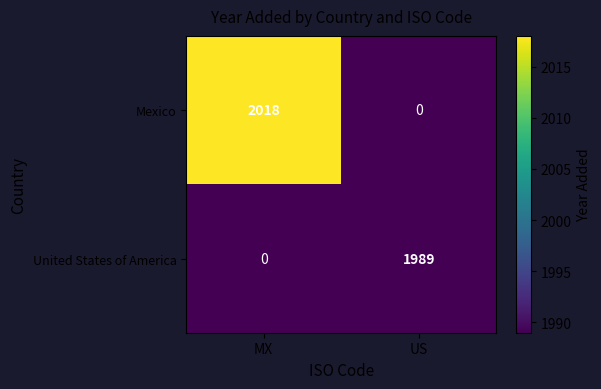

How many series are shown in this chart?

2